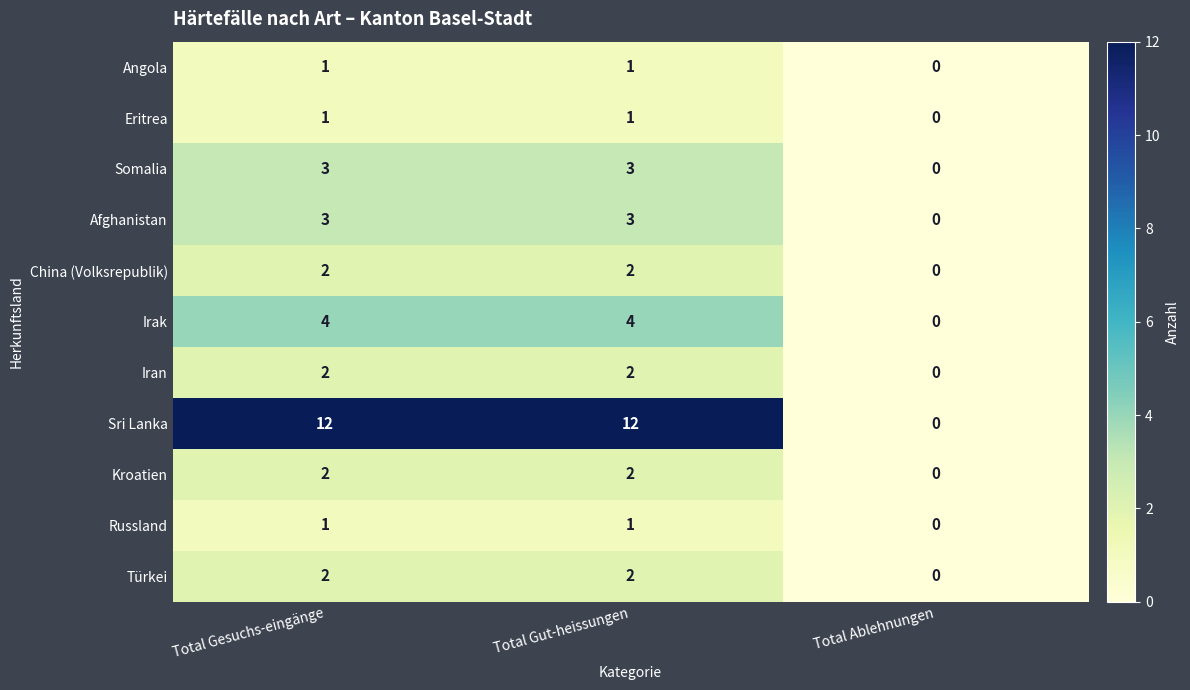

Which series has the largest total across all categories?

Sri Lanka